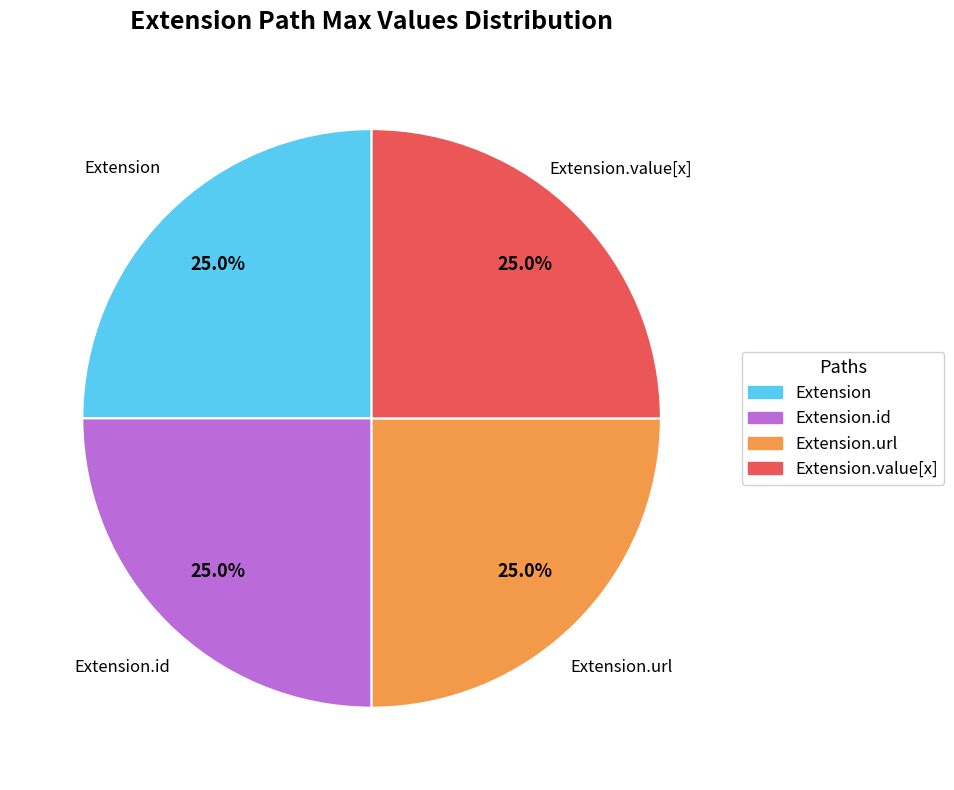

Is there any slice that represents more than half of the pie?

No